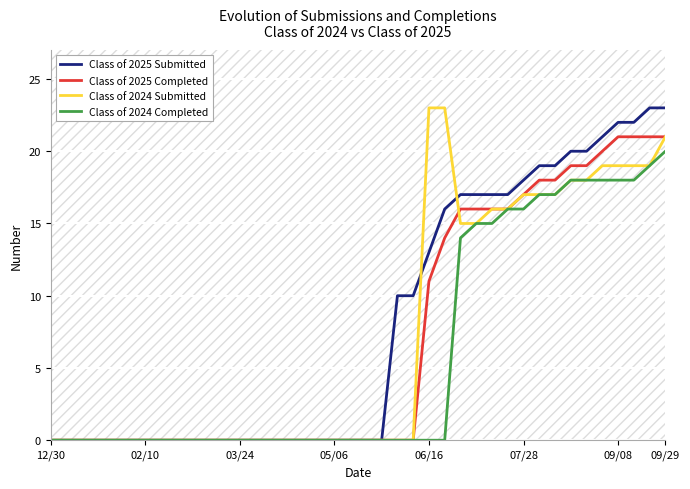

The value of Class of 2024 Completed at 29 is 11. True or false?

False